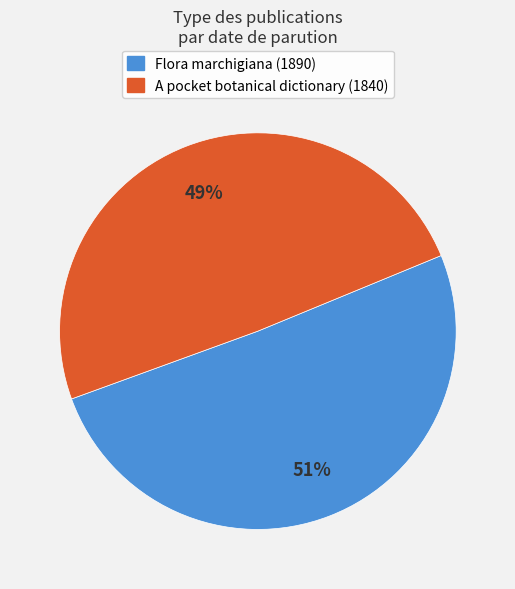

Is it true that Flora marchigiana (1890) is 51% of the pie?

True